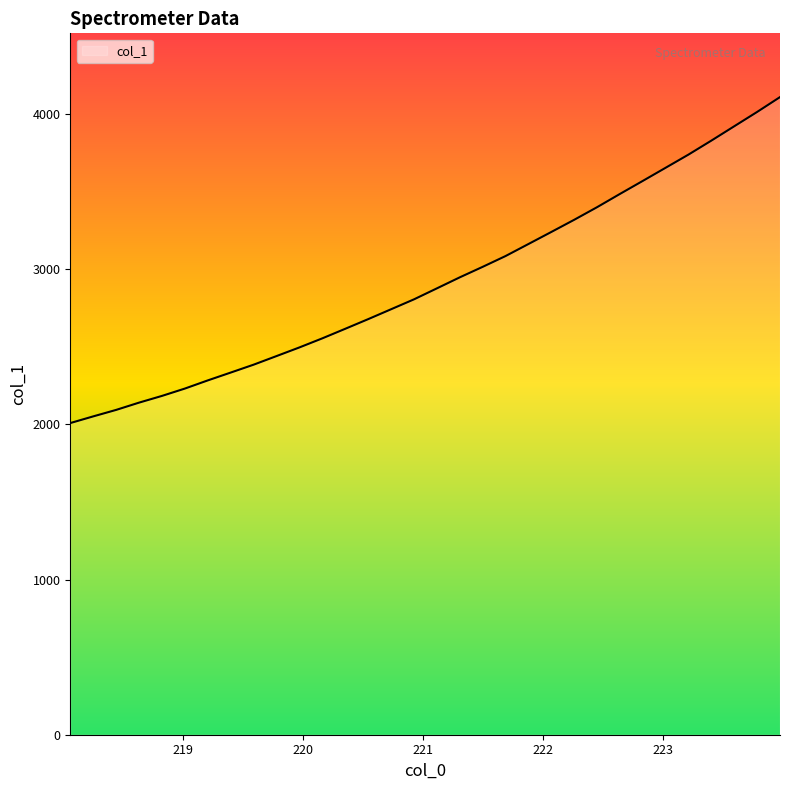

What is the difference between the maximum and minimum values?

2100.8